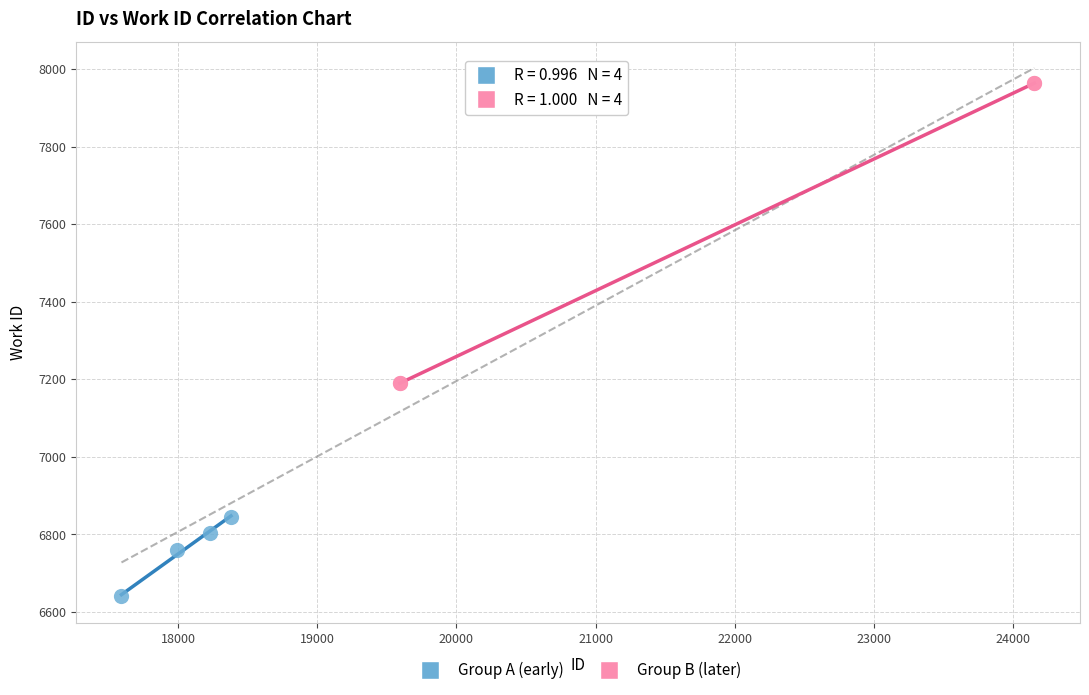

Which series has the largest Y range (max minus min)?

Group B (later)